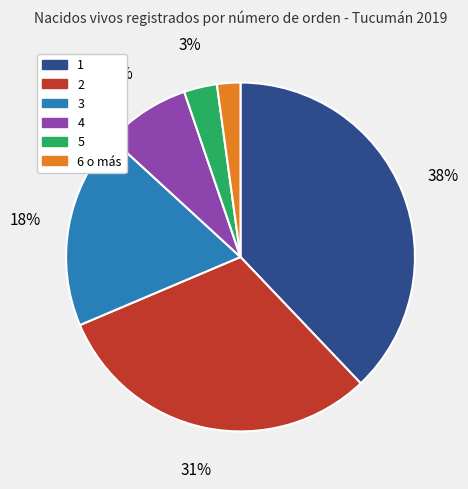

Is 3 the majority of the pie?

No